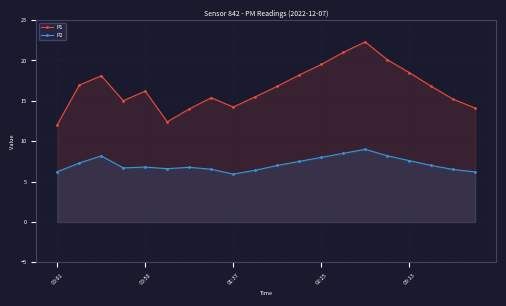

True or false: P2 and P1 cross at least once.

False